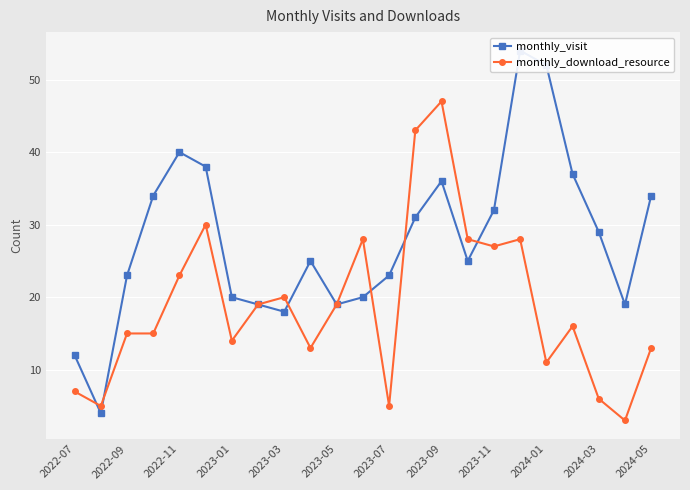

What is the maximum value for monthly_download_resource?

47